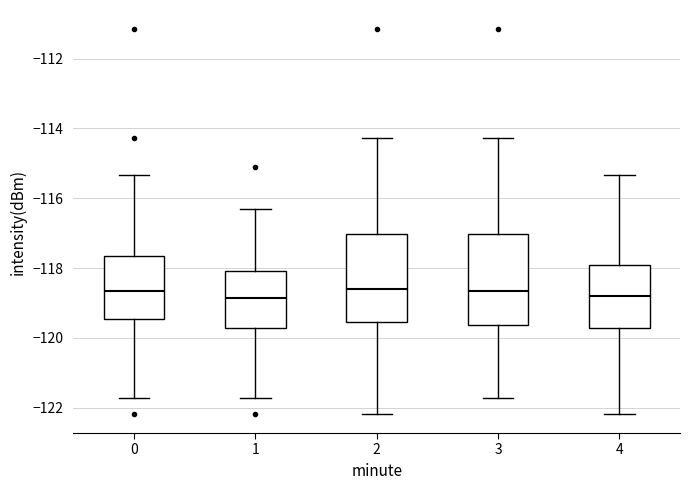

Reading left to right, read every box against the y-axis: the position of its median line, the range the box covers, and the ends of its whiskers. The values are not printed on the chart, so give them approximately, as read against the axis.

0: median -118.6, box -119.4 to -117.6, whiskers -121.8 to -115.4
1: median -118.8, box -119.8 to -118.0, whiskers -121.8 to -116.4
2: median -118.6, box -119.6 to -117.0, whiskers -122.2 to -114.2
3: median -118.6, box -119.6 to -117.0, whiskers -121.8 to -114.2
4: median -118.8, box -119.8 to -118.0, whiskers -122.2 to -115.4